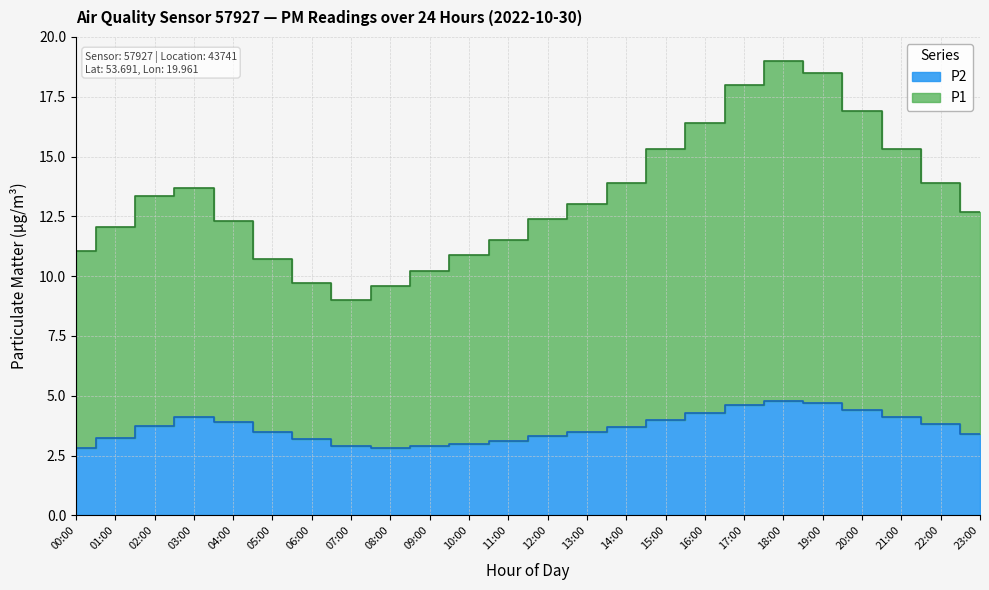

True or false: P2 and P1 cross at least once.

False